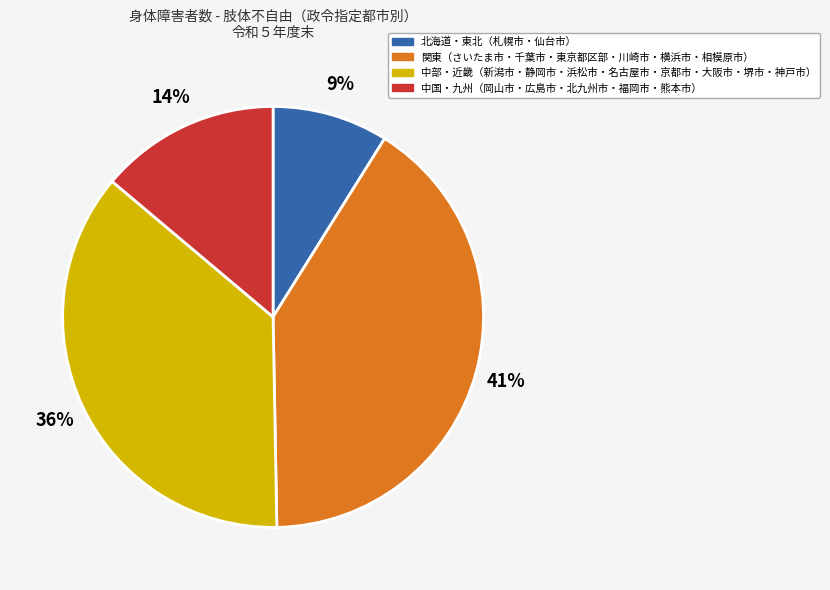

Does any single category account for the majority?

No